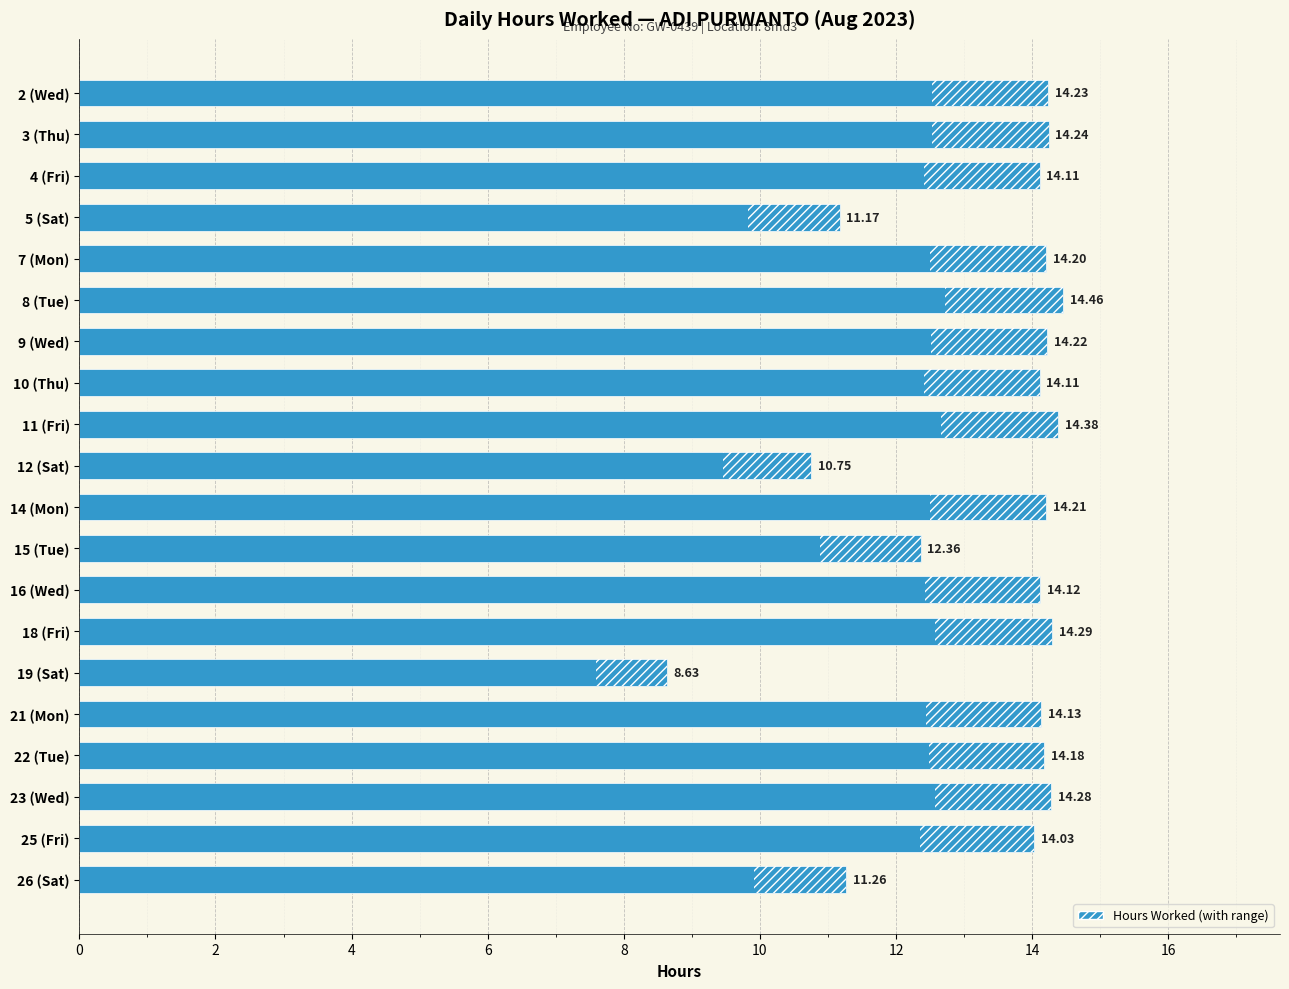

What is the greatest value displayed?

14.5